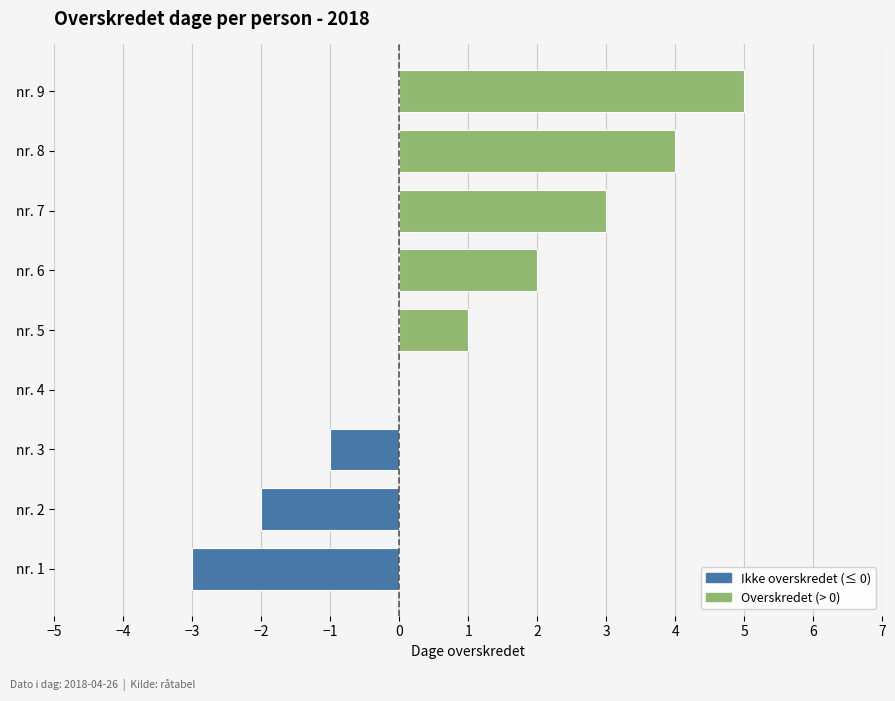

At which label is the value closest to 1?

nr. 5